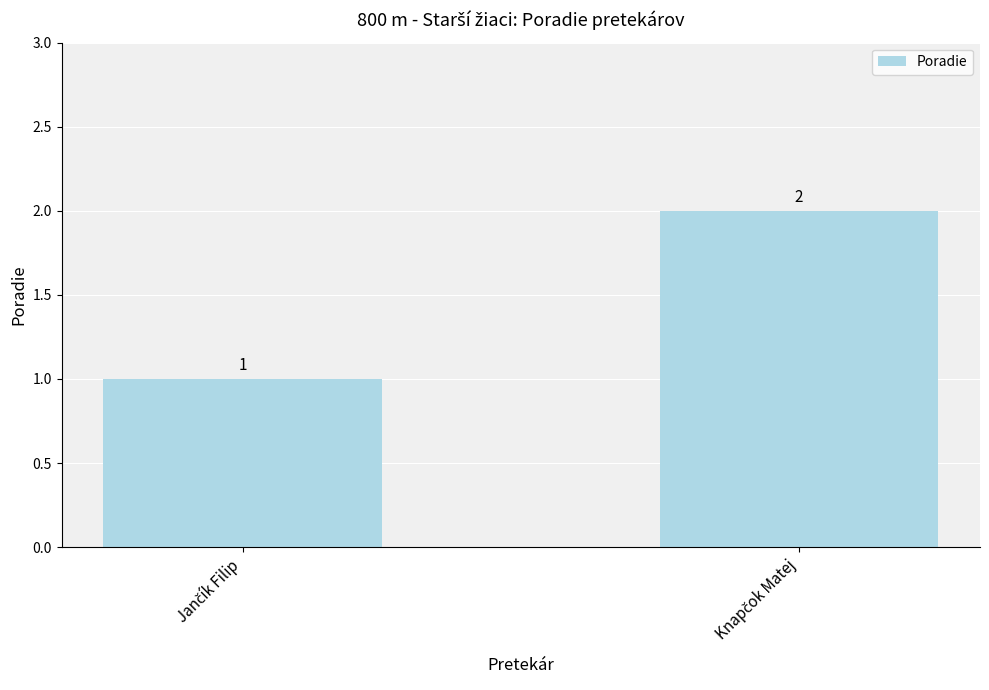

What is the maximum value shown in the chart?

2